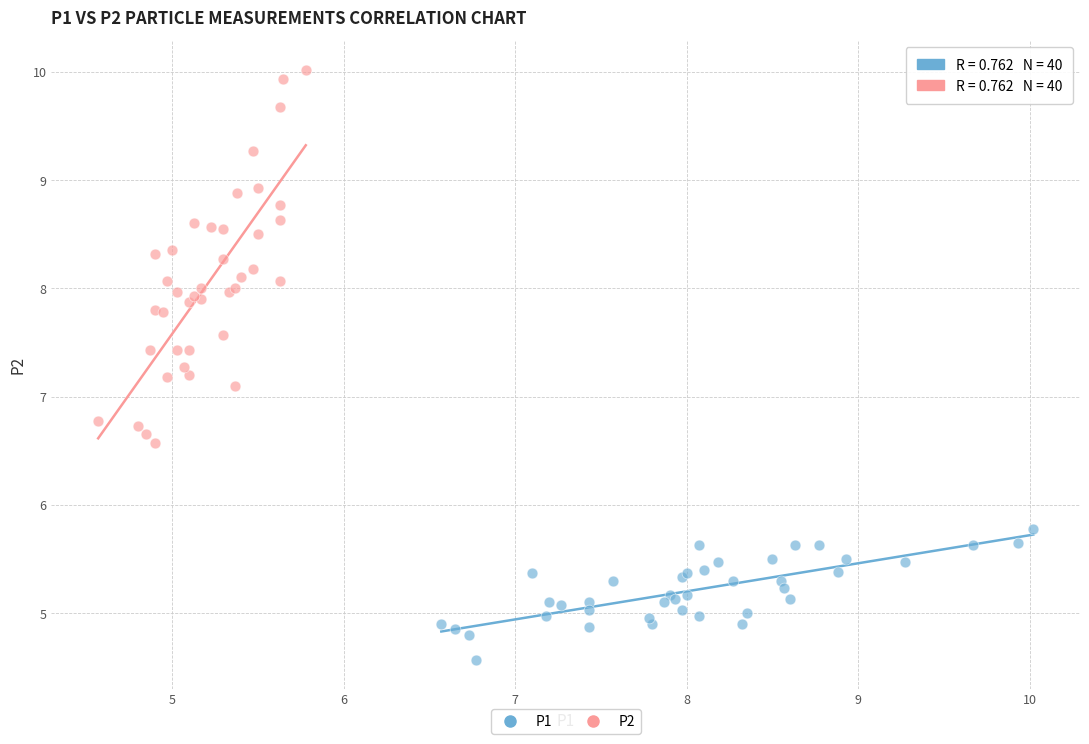

Which series reaches the minimum Y coordinate?

P1